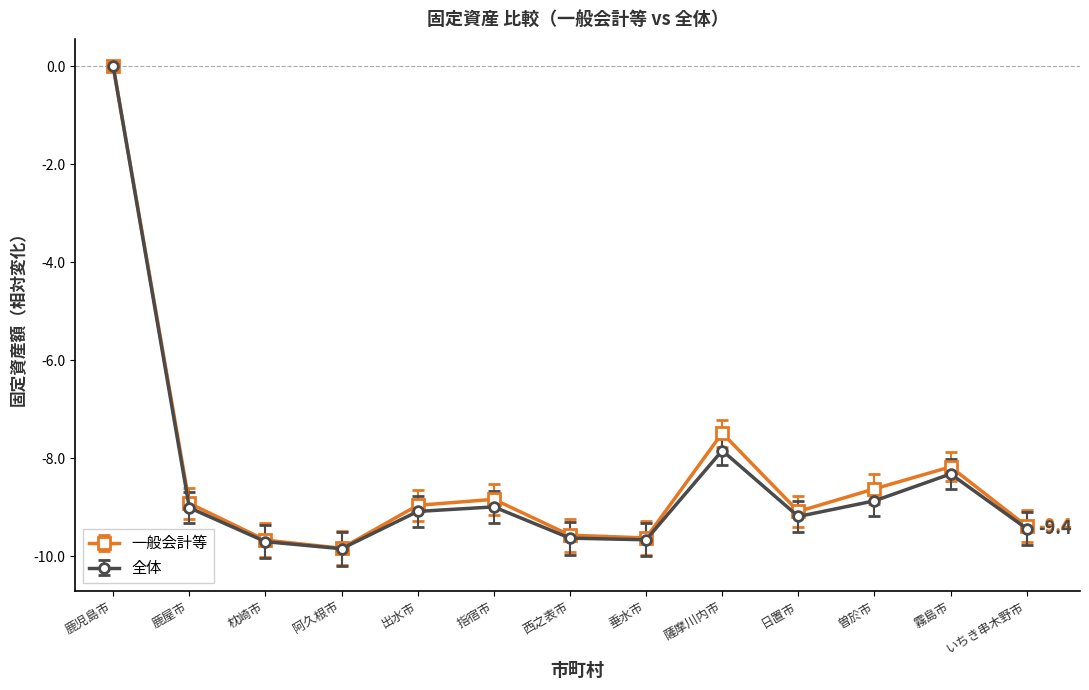

The 全体 series shows -8.9 at 曽於市. True or false?

True